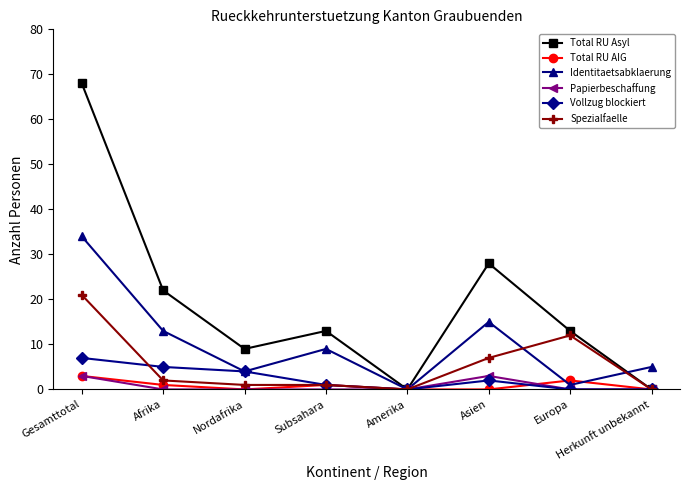

What is the total value across all series at Subsahara?

25